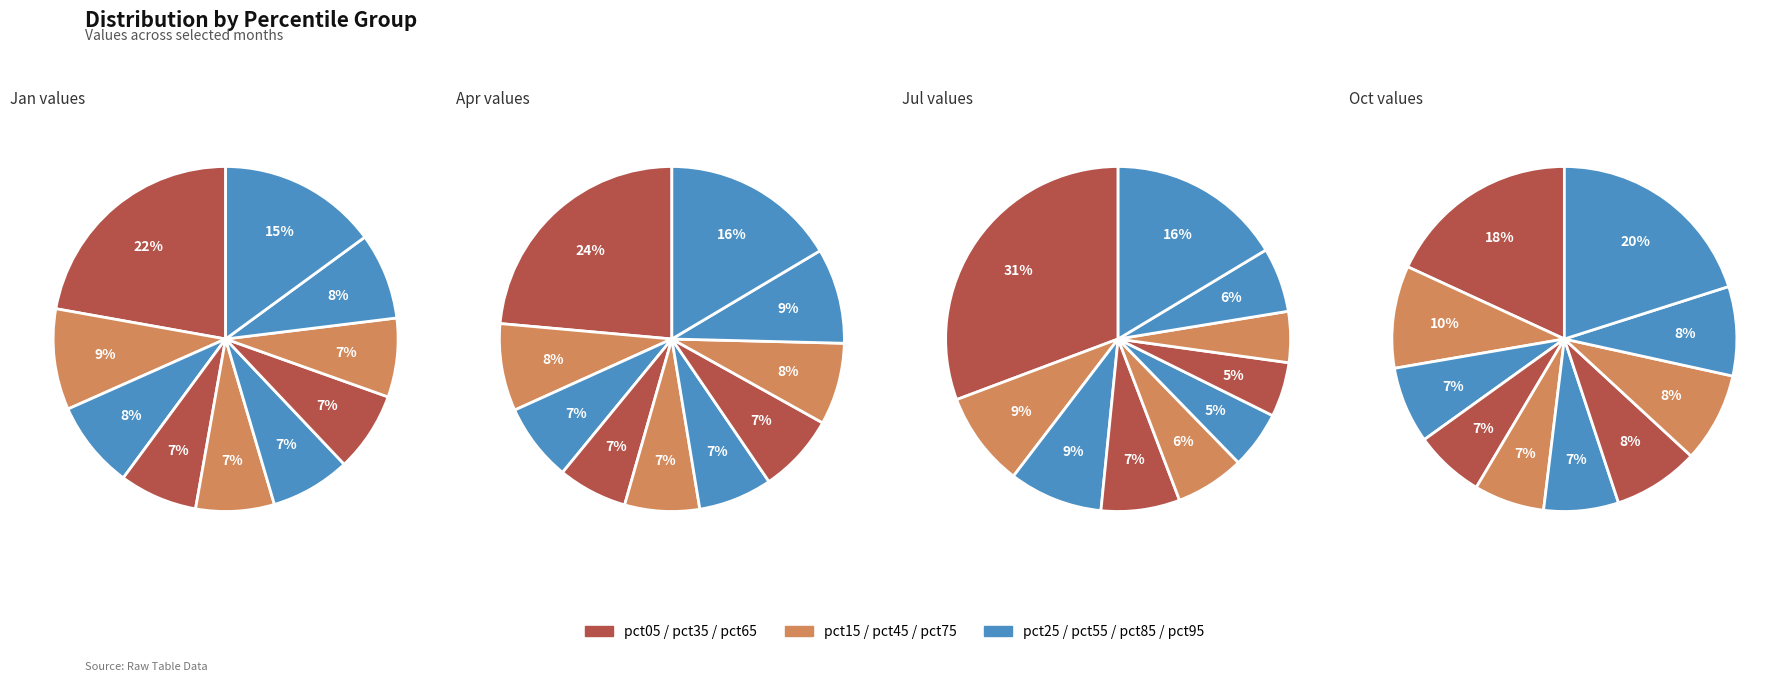

How much of the chart is everything except pct85?

91.9%